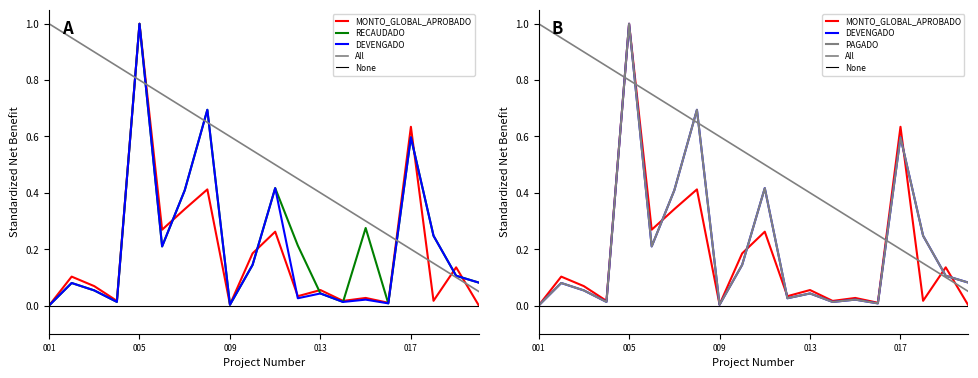

What is the difference between the maximum and second lowest values in the MONTO_GLOBAL_APROBADO series?

1.0